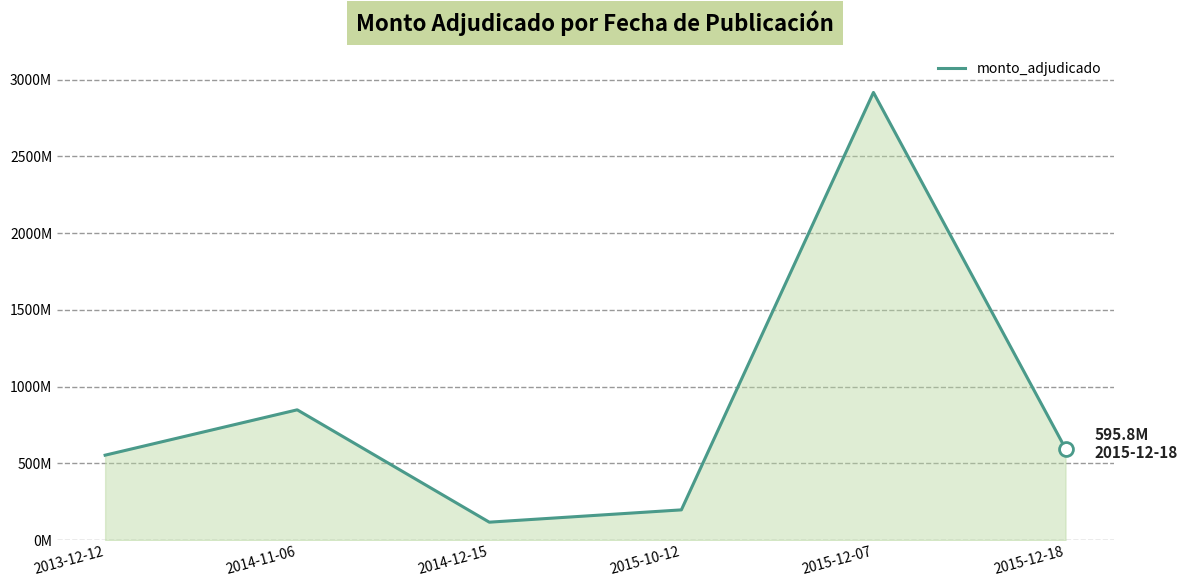

Reading right to left, transcribe all the data shown in this chart.

595800000	2916990408	197048276	116878788	848939511	553409612